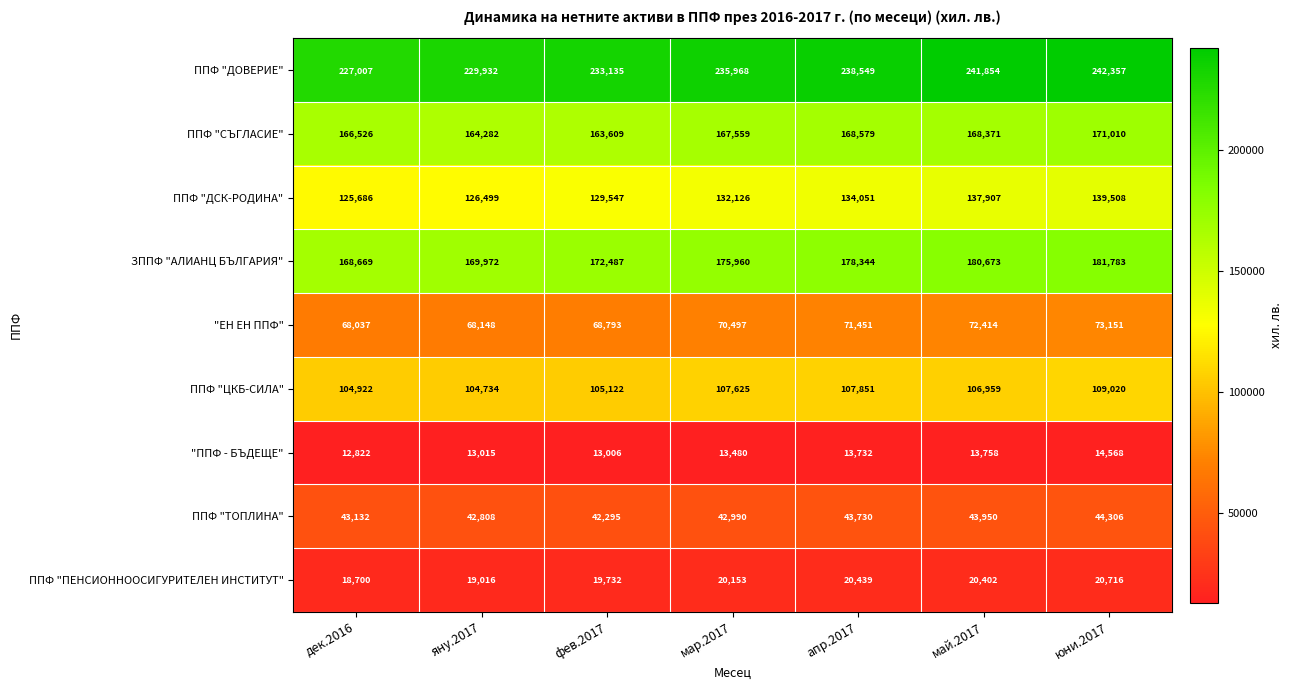

List the labels in order of ППФ "ТОПЛИНА" value, largest first.

юни.2017, май.2017, апр.2017, дек.2016, мар.2017, яну.2017, фев.2017